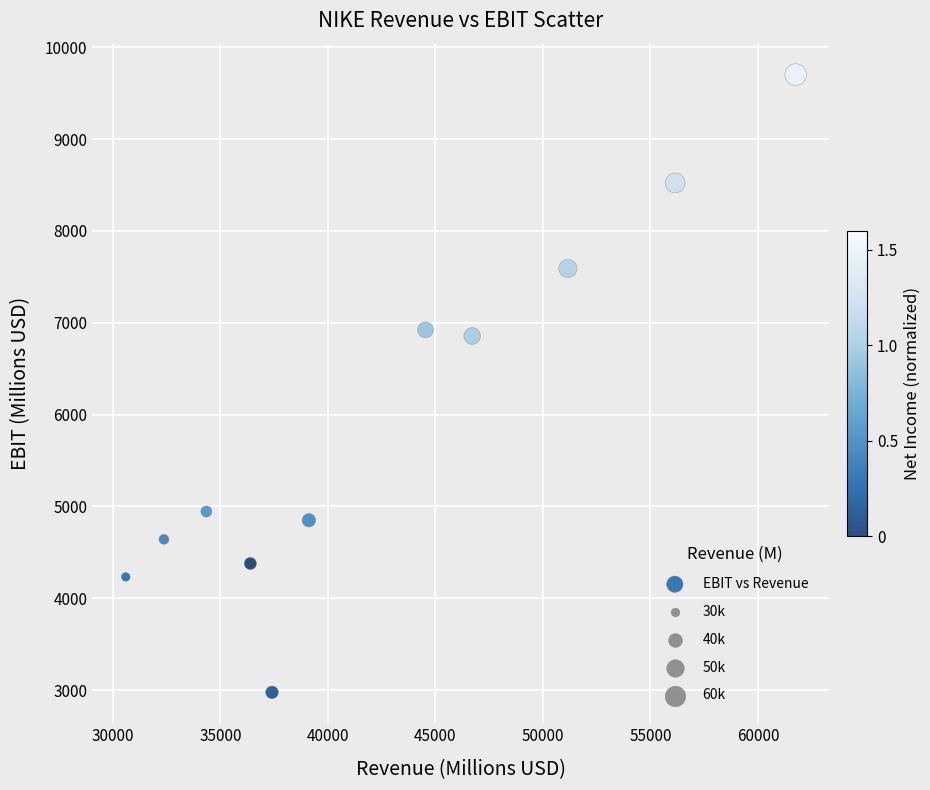

What is the average X value?

42777.4